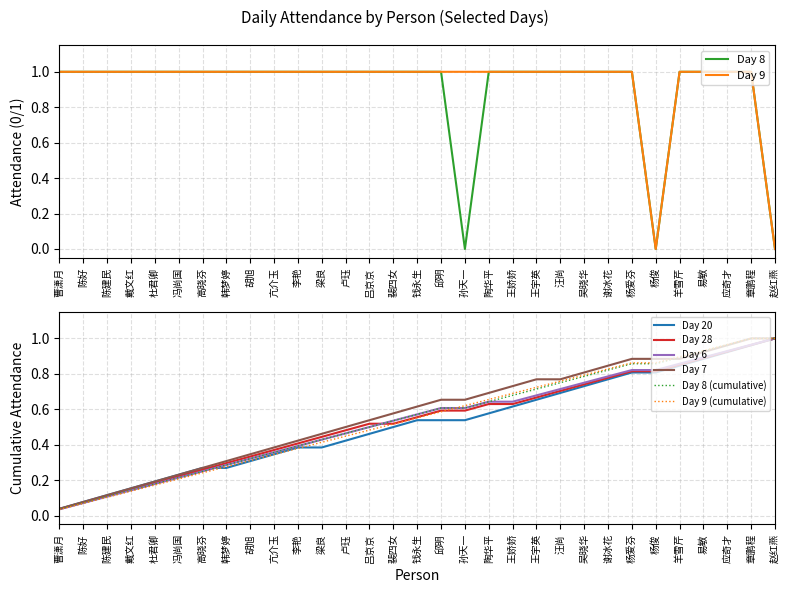

True or false: Day 8 and Day 20 cross at least once.

False